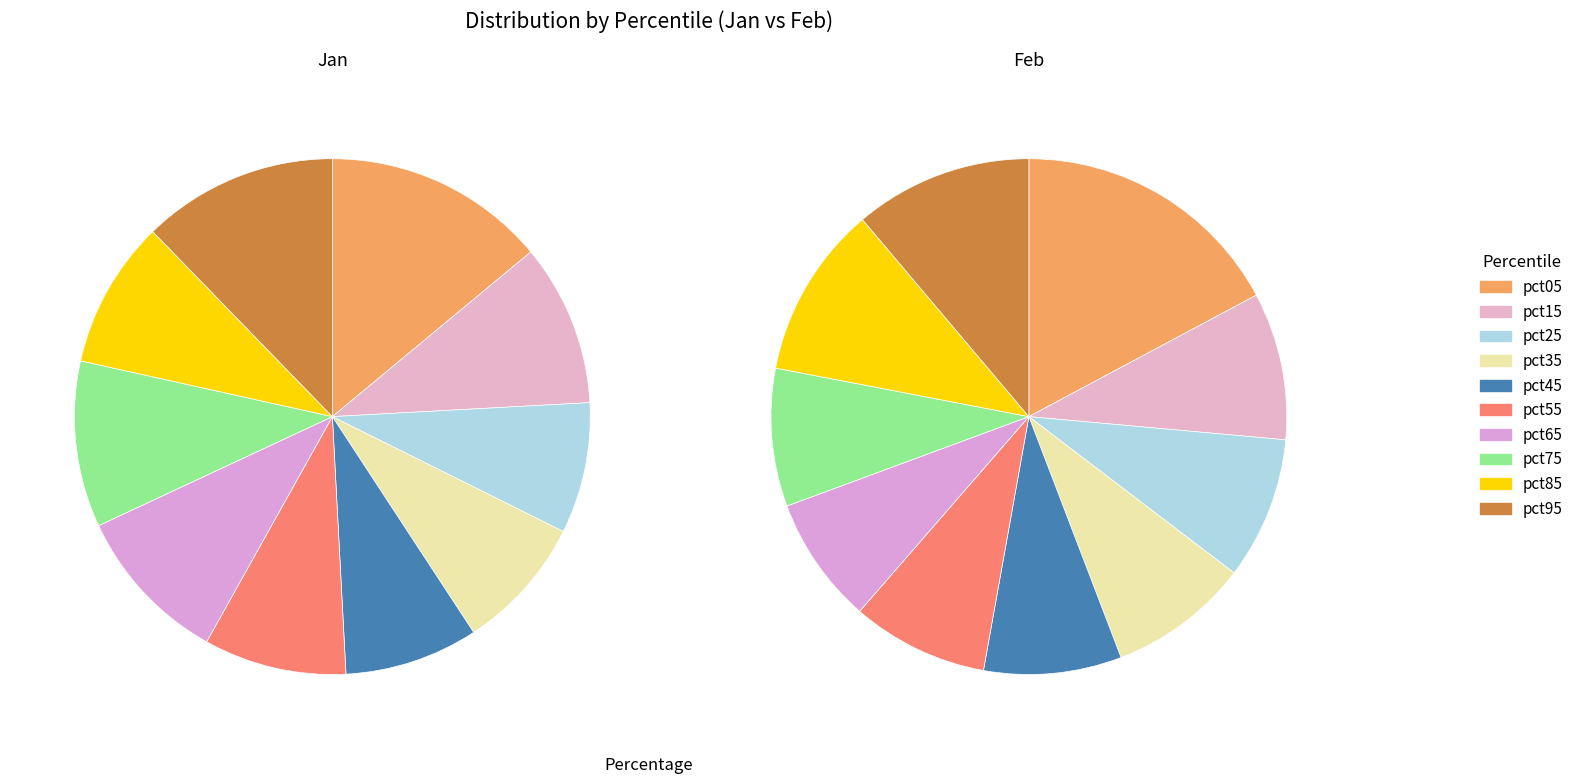

What is the difference between the highest and lowest values at pct75?

0.3